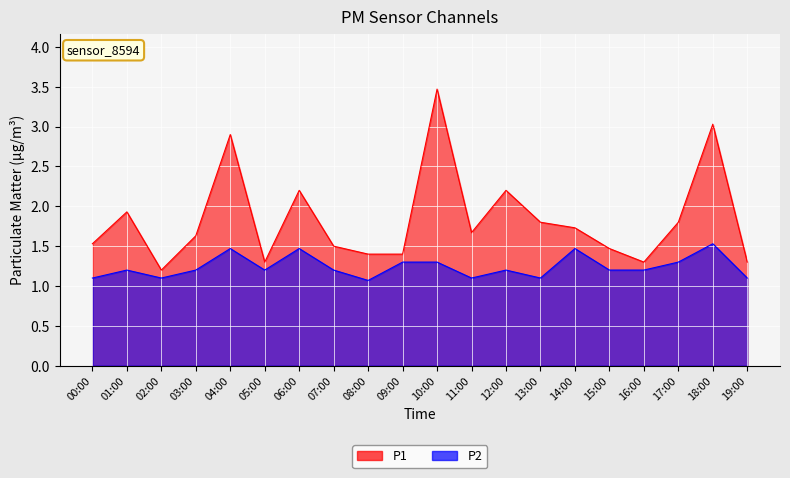

True or false: P2 and P1 intersect in this chart.

False